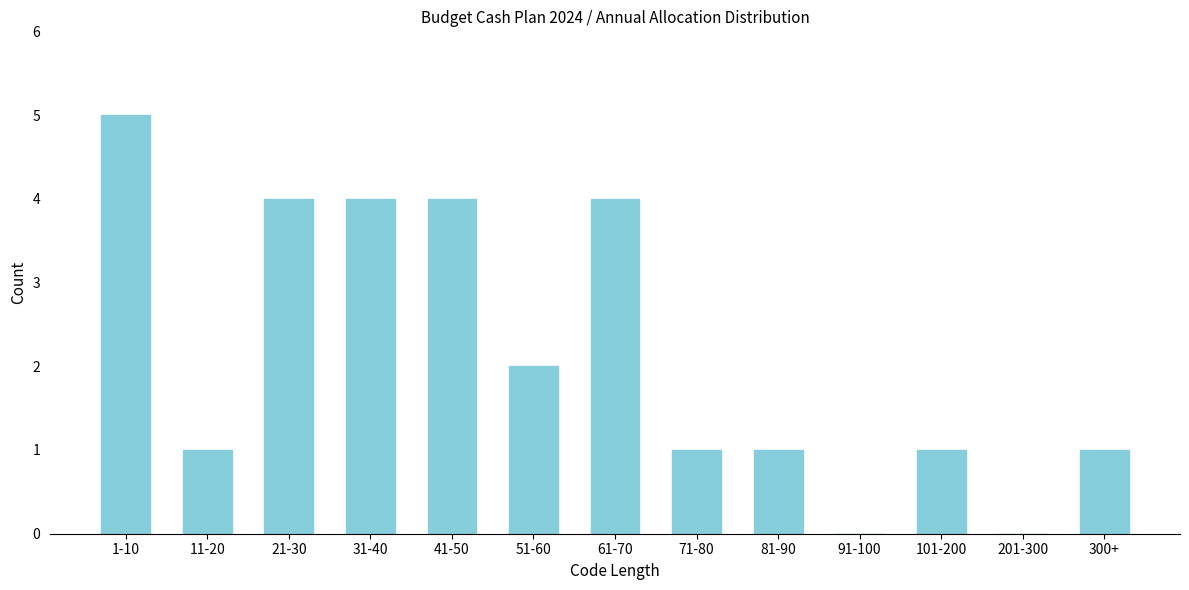

Reading left to right, list all the values displayed in this chart.

1-10=5	11-20=1	21-30=4	31-40=4	41-50=4	51-60=2	61-70=4	71-80=1	81-90=1	91-100=0	101-200=1	201-300=0	300+=1